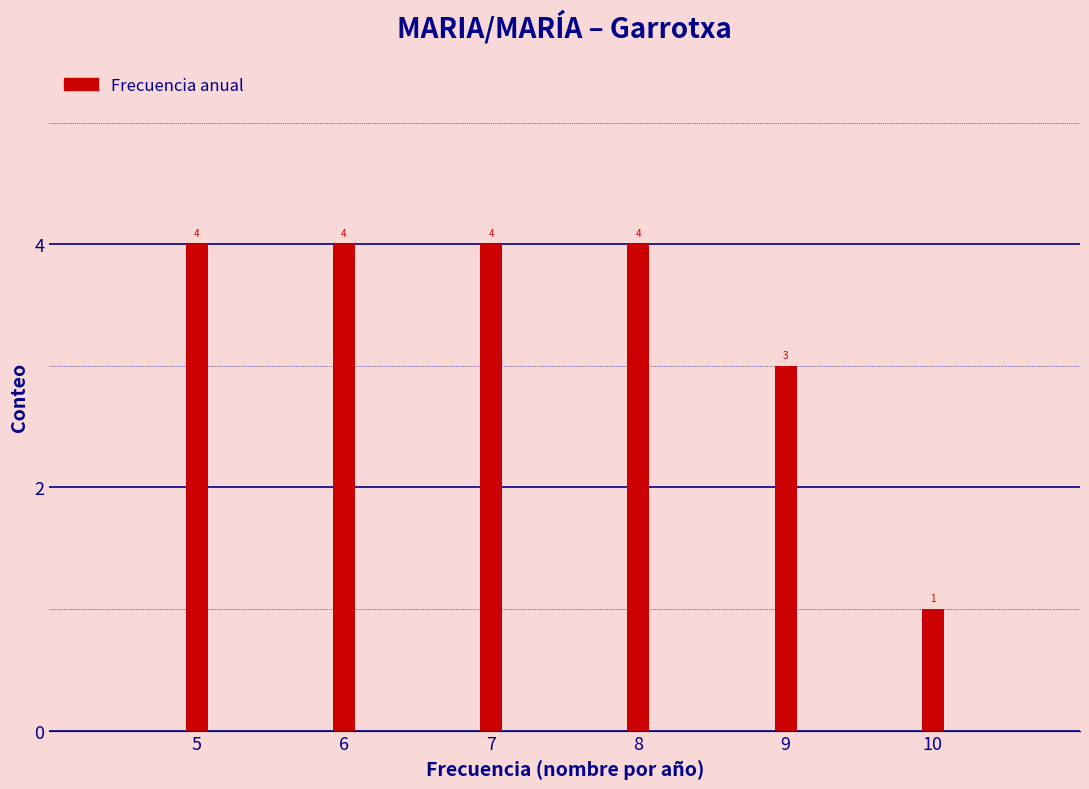

Reading right to left, what are all the values shown in this chart?

10=1	9=3	8=4	7=4	6=4	5=4